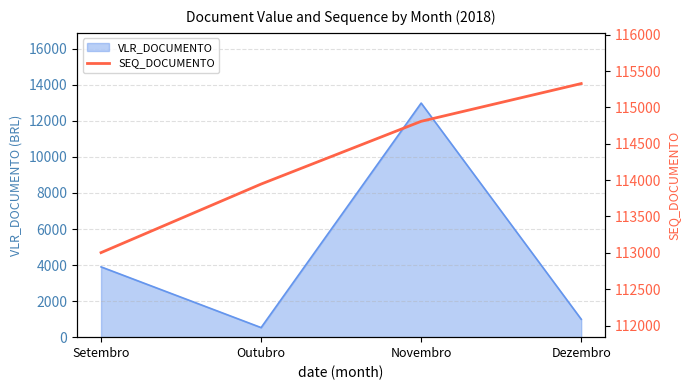

How many interior local peaks does the VLR_DOCUMENTO series have?

1